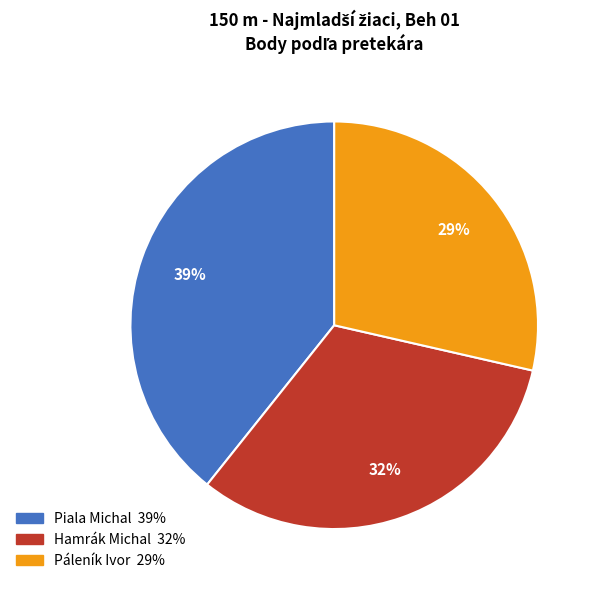

To the nearest percent, what portion does Páleník Ivor represent?

29%